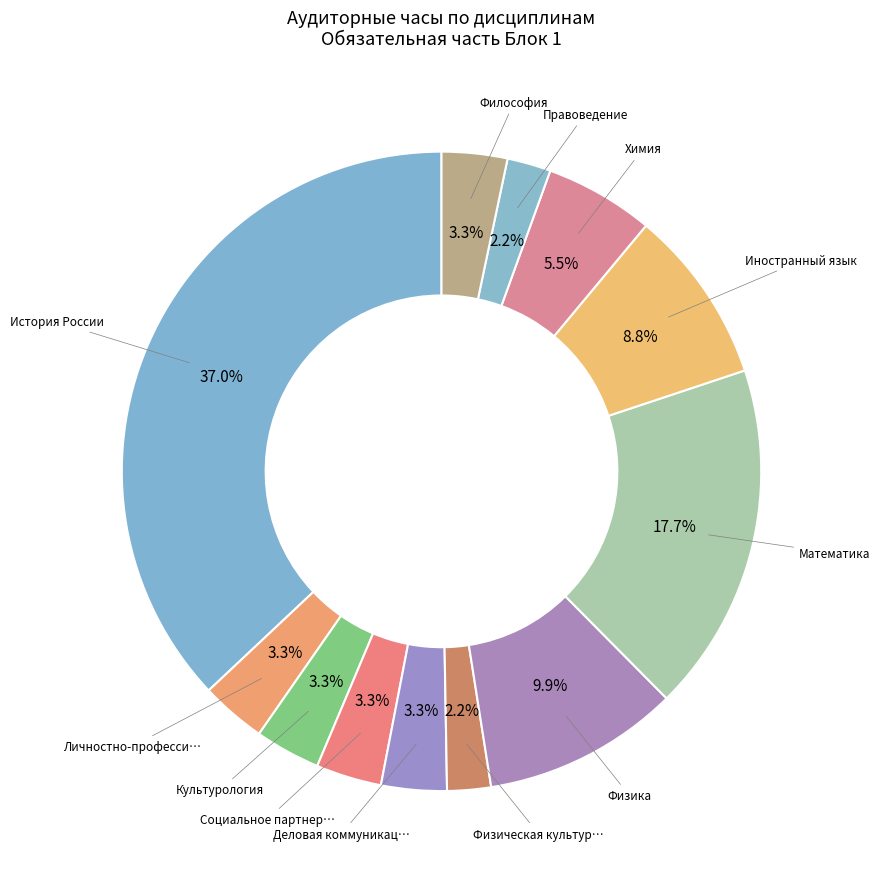

How many slices are in this pie chart?

12